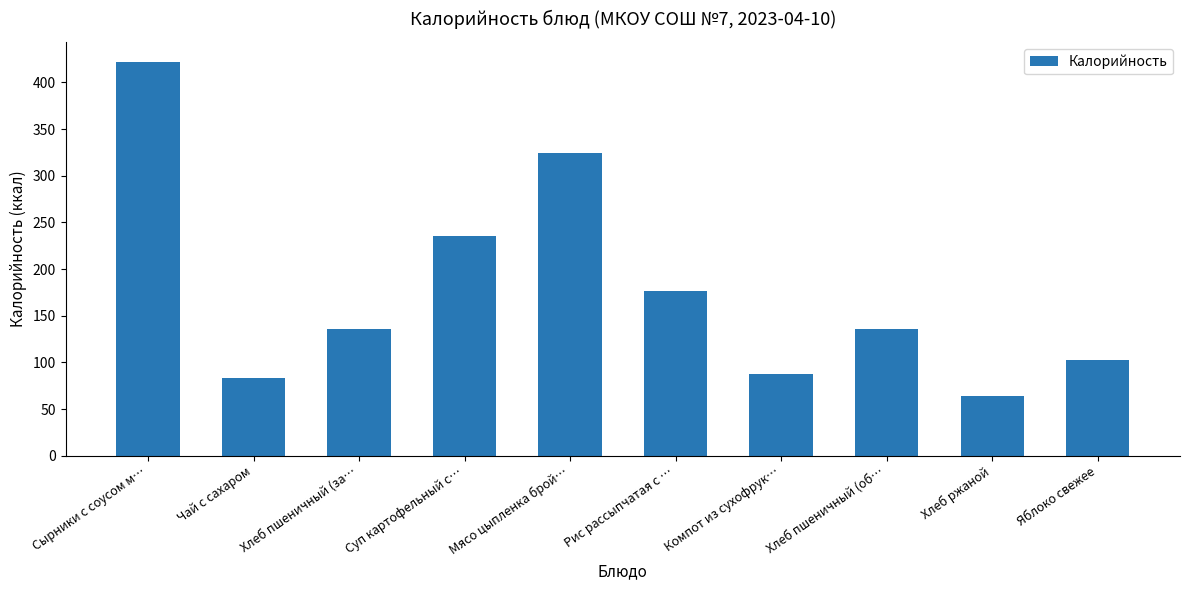

How many data points does each series have?

10